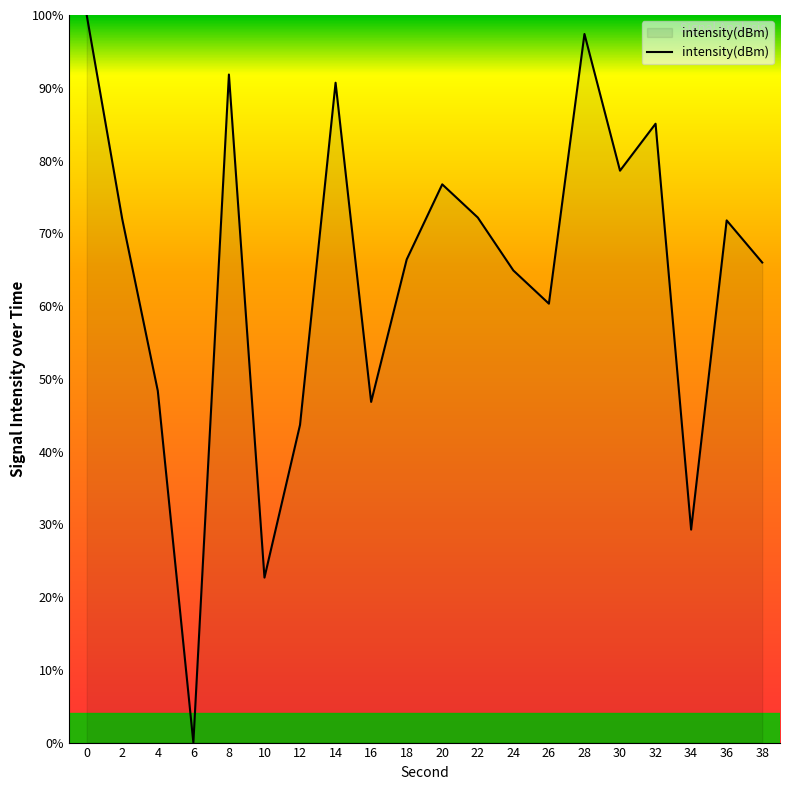

What is the approximate value at 24?

64.9